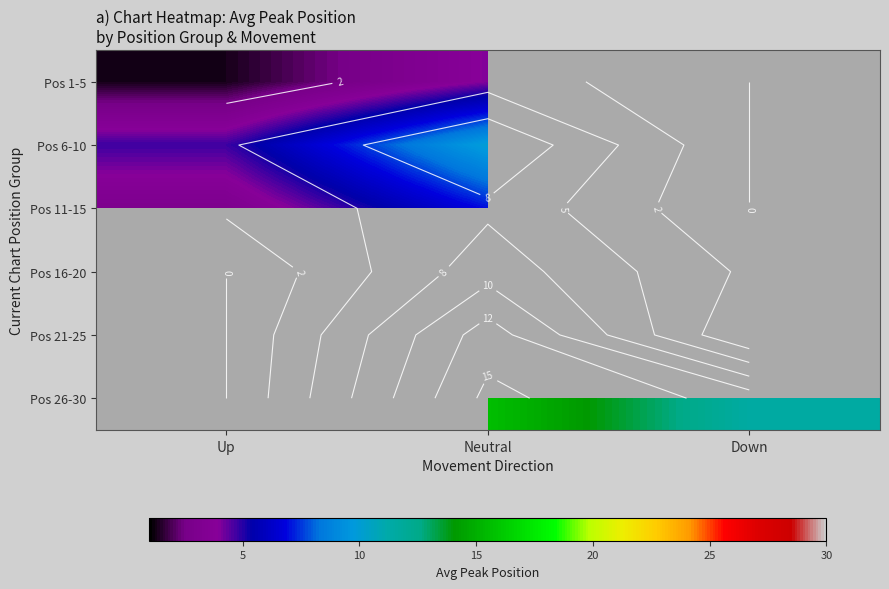

What is the greatest value displayed?

15.7